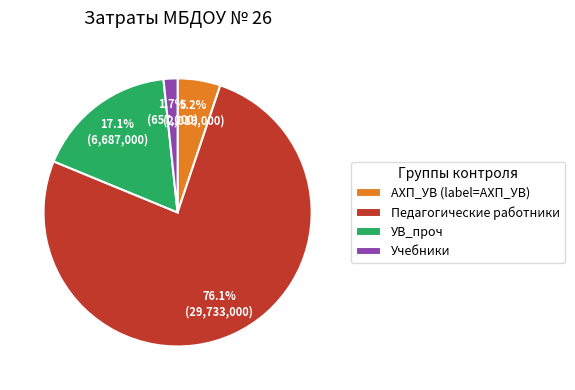

True or false: Педагогические работники accounts for 76% of the total.

True